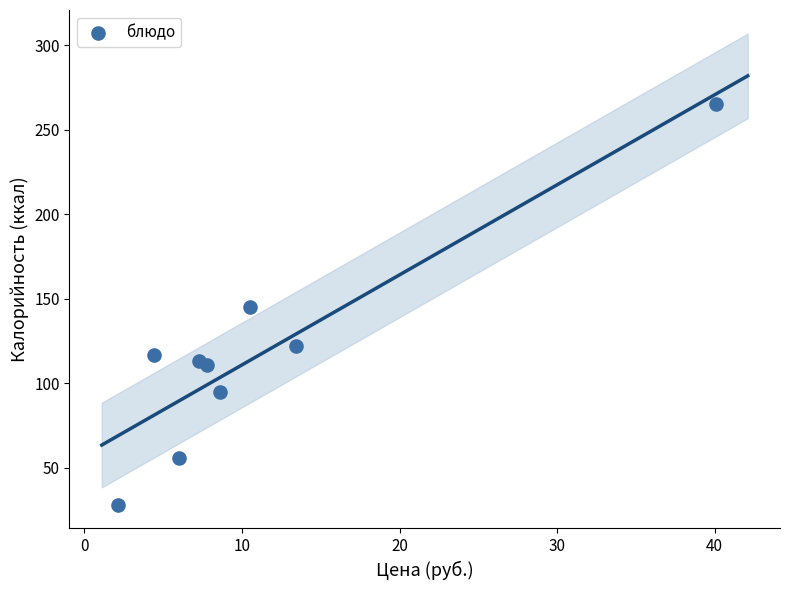

What is the range of Y values (max minus min)?

237